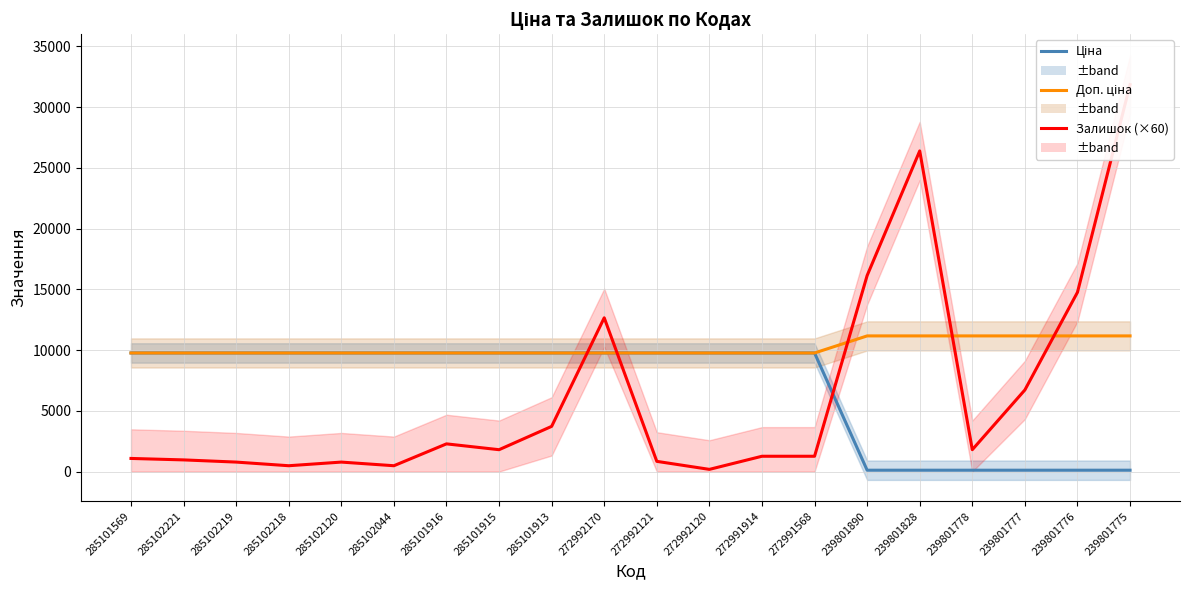

At which category is the sum across all series the highest?

239801775